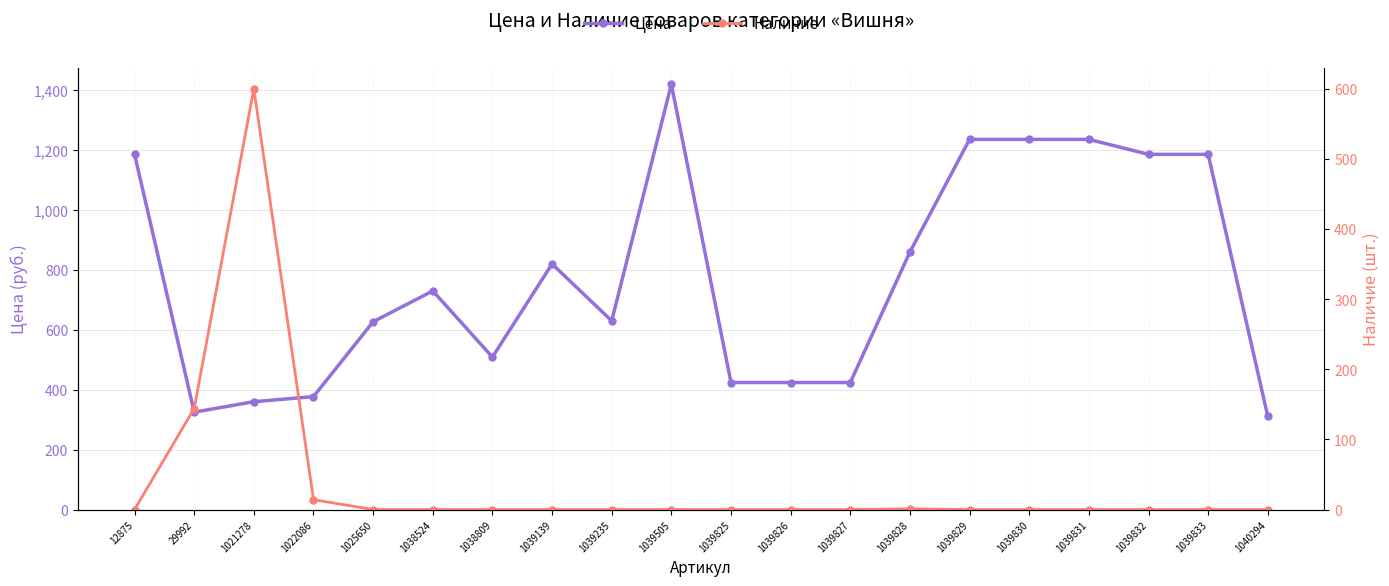

Reading left to right, list all the values displayed in this chart.

Цена: 1186	325	360	377	627	730	509	820	630	1420	424	424	424	860	1236	1236	1236	1186	1186	311
Наличие: 0	144	600	14	0	0	0	0	0	0	0	0	0	1	0	0	0	0	0	0